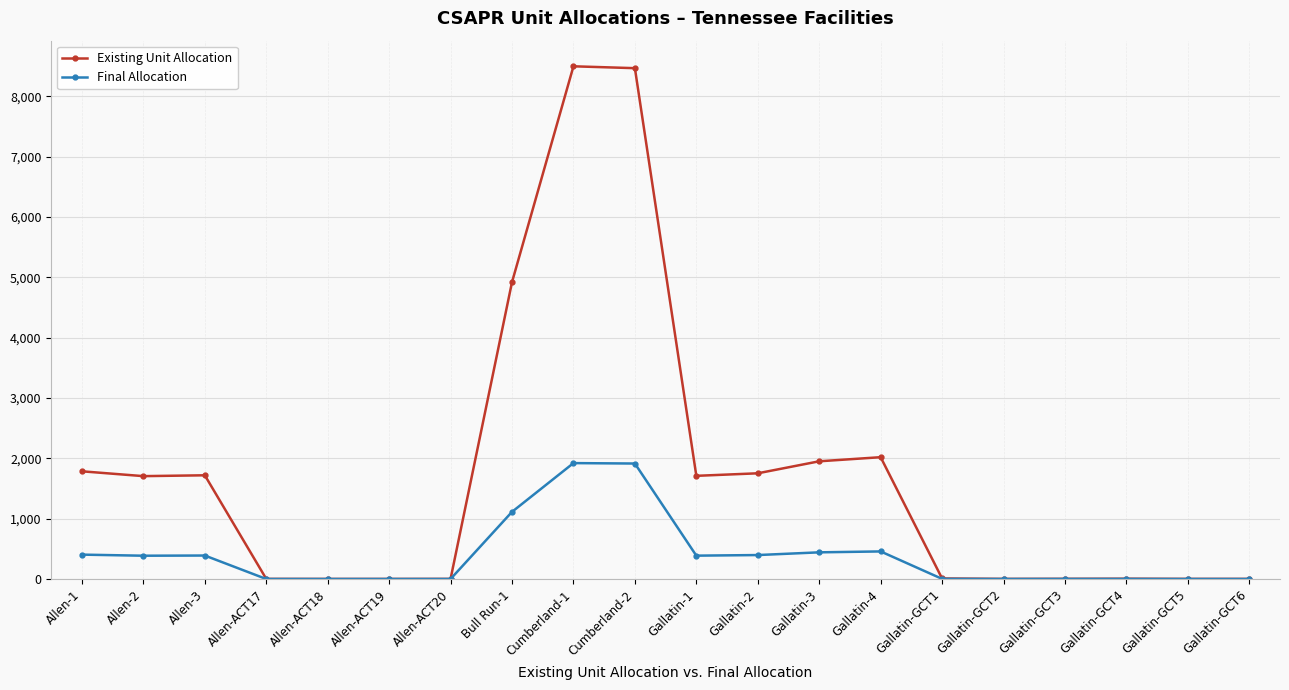

Which series changed the most between Allen-1 and Cumberland-2?

Existing Unit Allocation